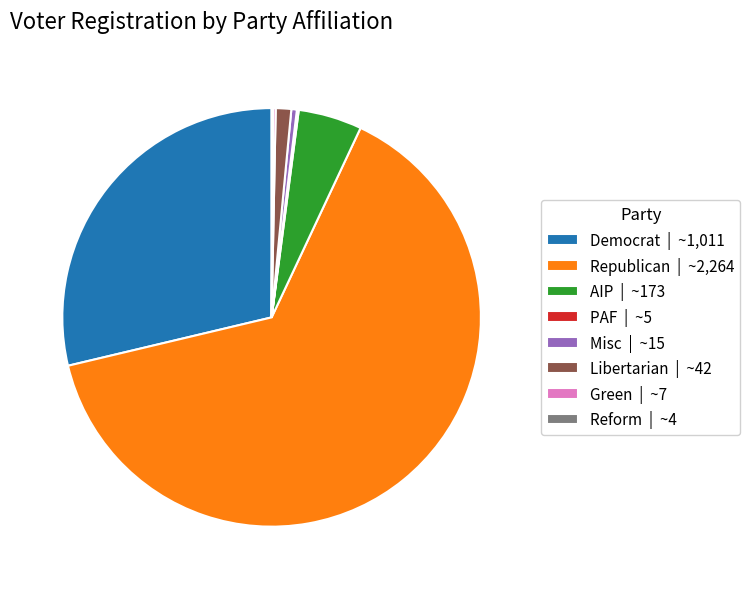

Which slice is the largest?

Republican | ~2,264